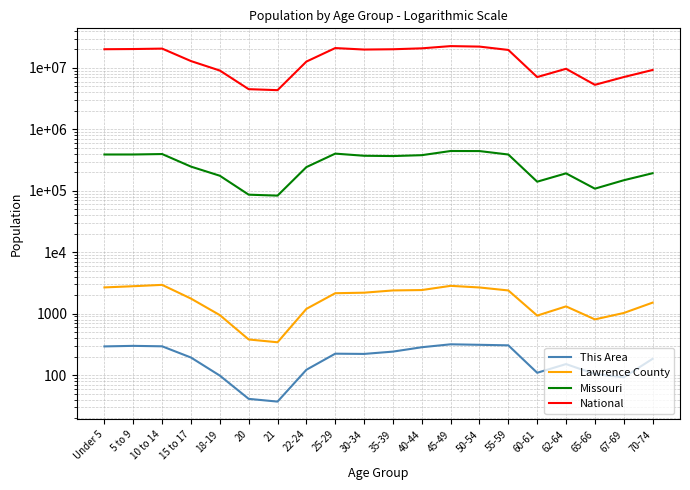

What is the difference between the This Area values at 40-44 and 22-24?

162